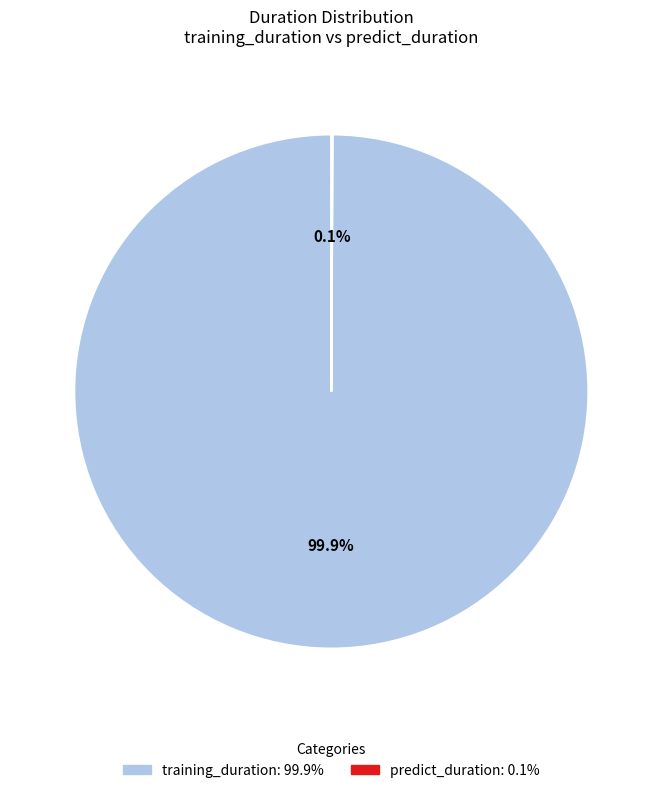

Which category has the biggest portion of the pie?

training_duration